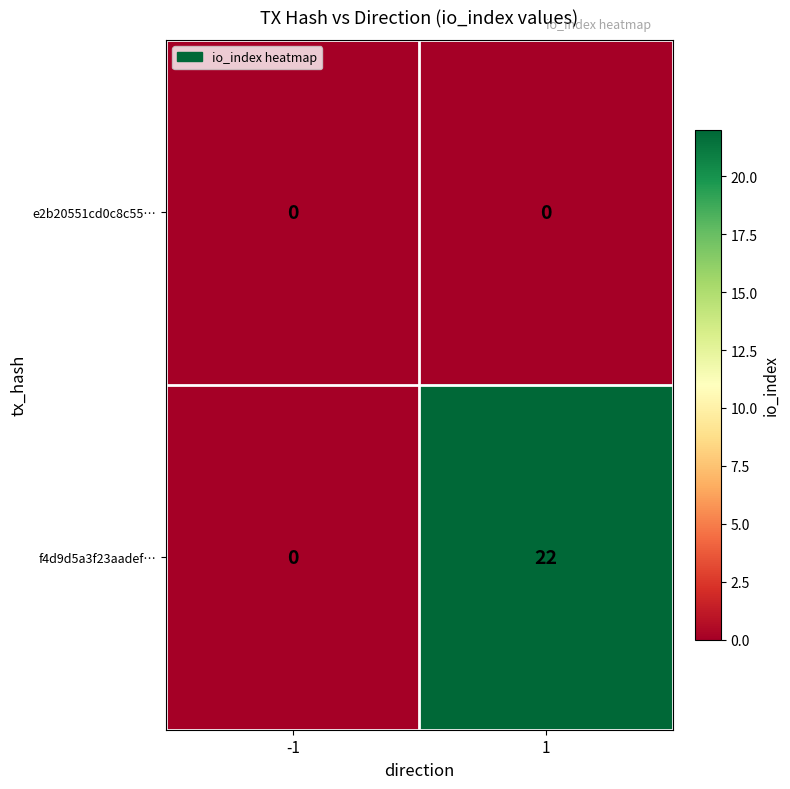

Which series has the largest total across all categories?

f4d9d5a3f23aadef…